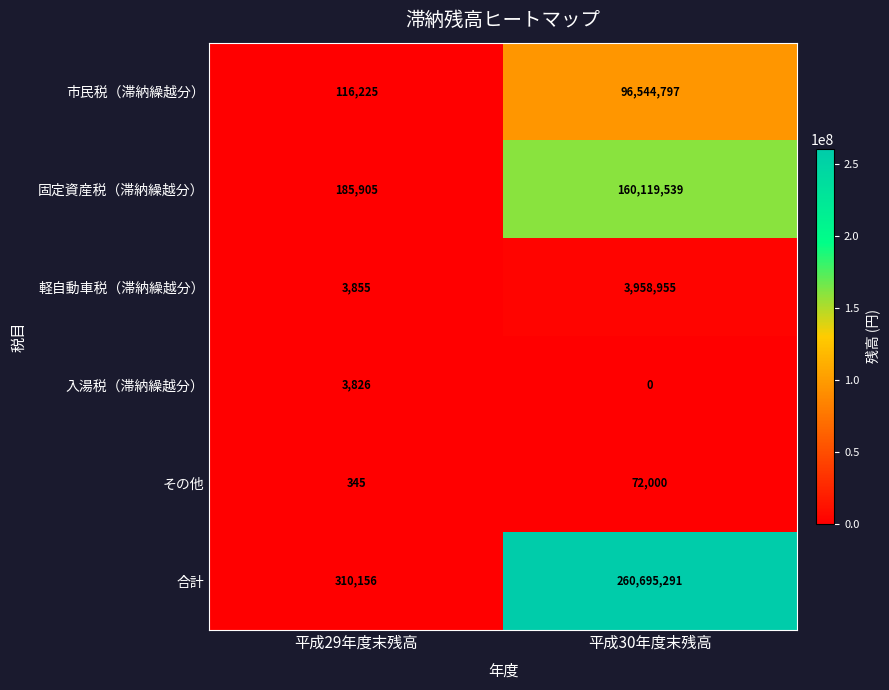

How many distinct data groups are displayed?

6